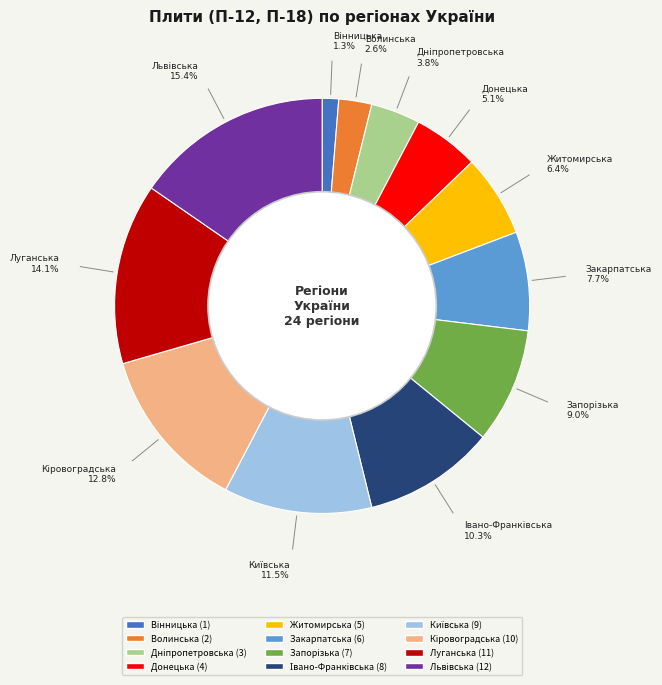

Is there a majority slice in this chart?

No